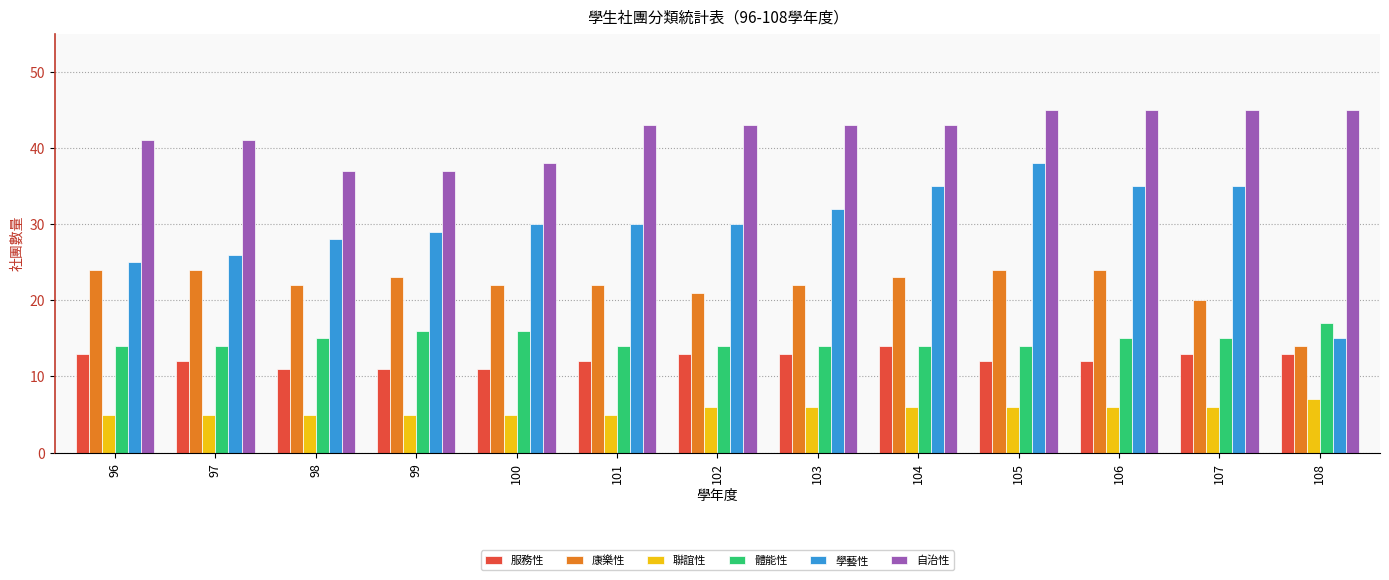

List the series in order of their peak value, highest first.

自治性, 學藝性, 康樂性, 體能性, 服務性, 聯誼性